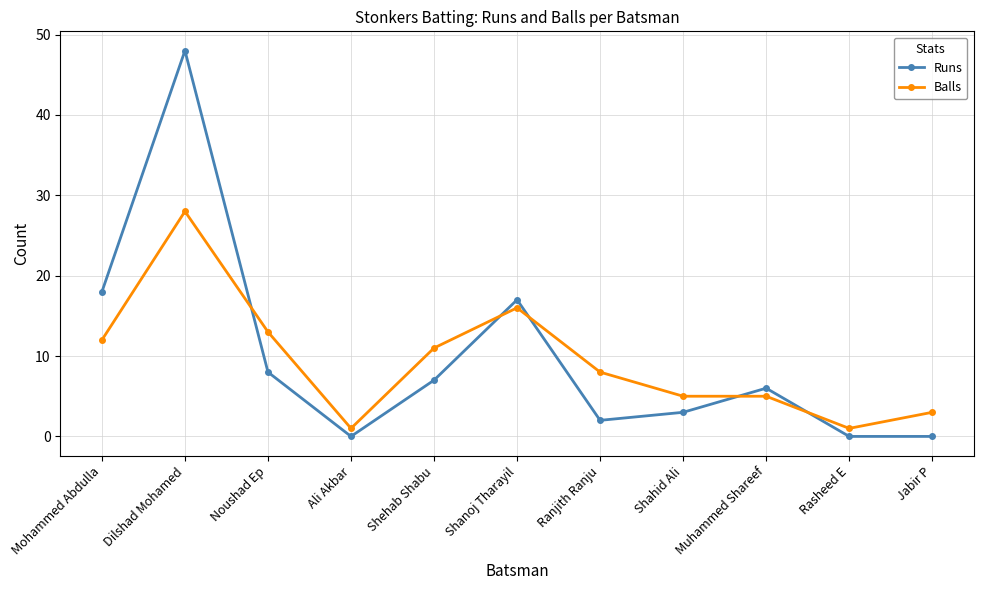

The Runs series shows 4 at Muhammed Shareef. True or false?

False